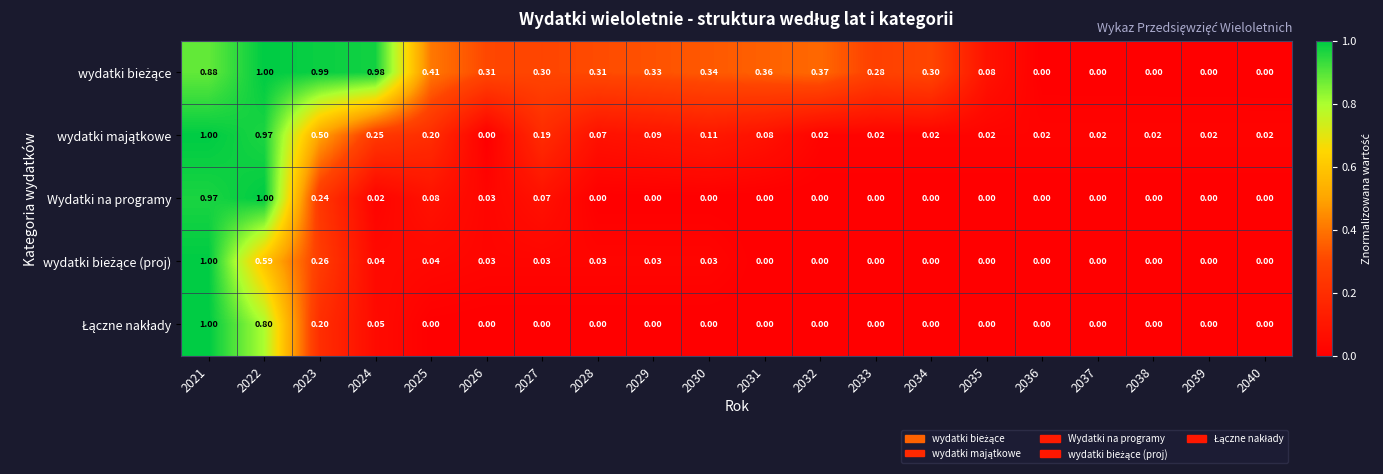

How many values in the Wydatki na programy series exceed 0?

7